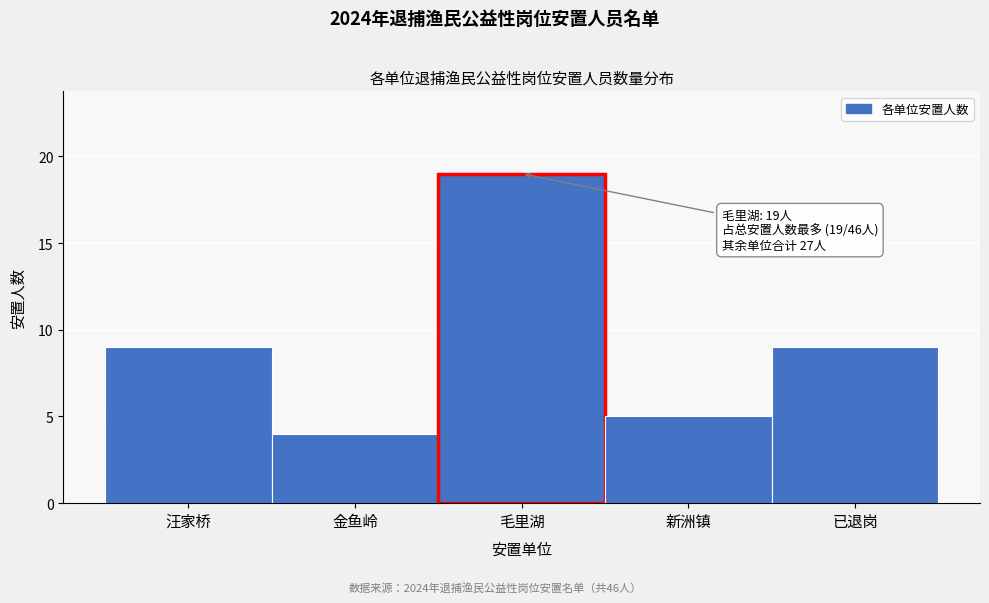

Reading right to left, extract all data points from this chart.

已退岗=9	新洲镇=5	毛里湖=19	金鱼岭=4	汪家桥=9